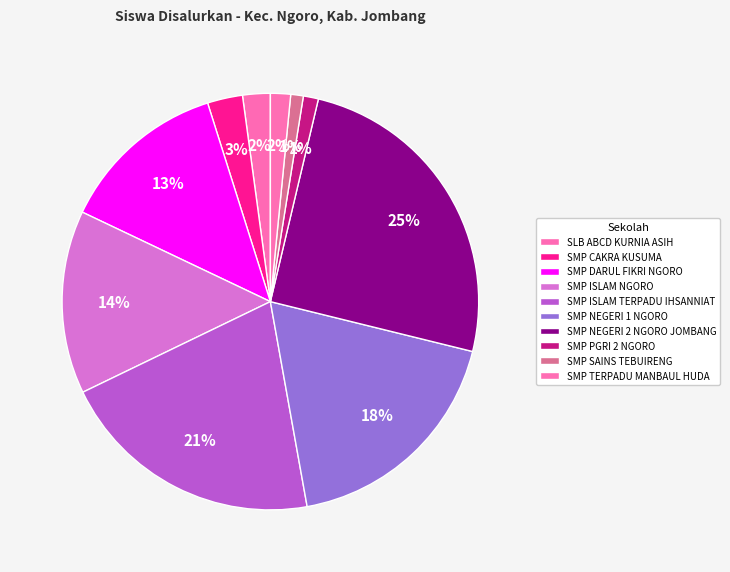

How many slices are in this pie chart?

10